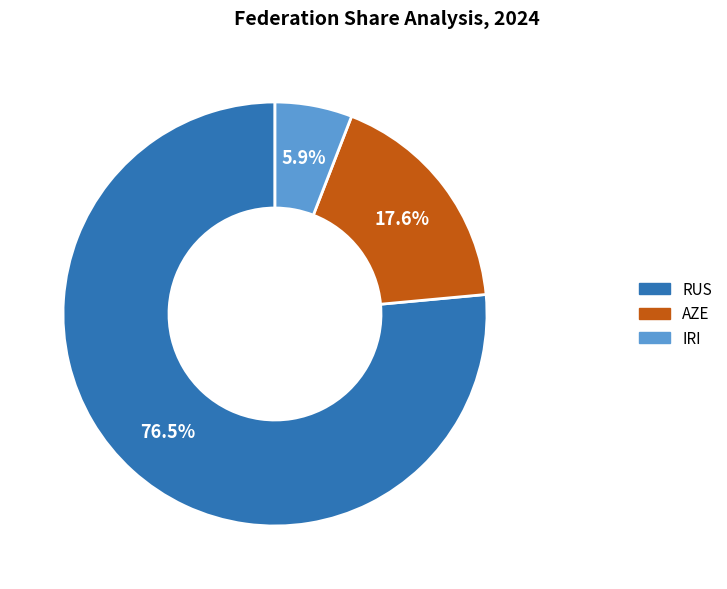

Does any single category account for the majority?

Yes